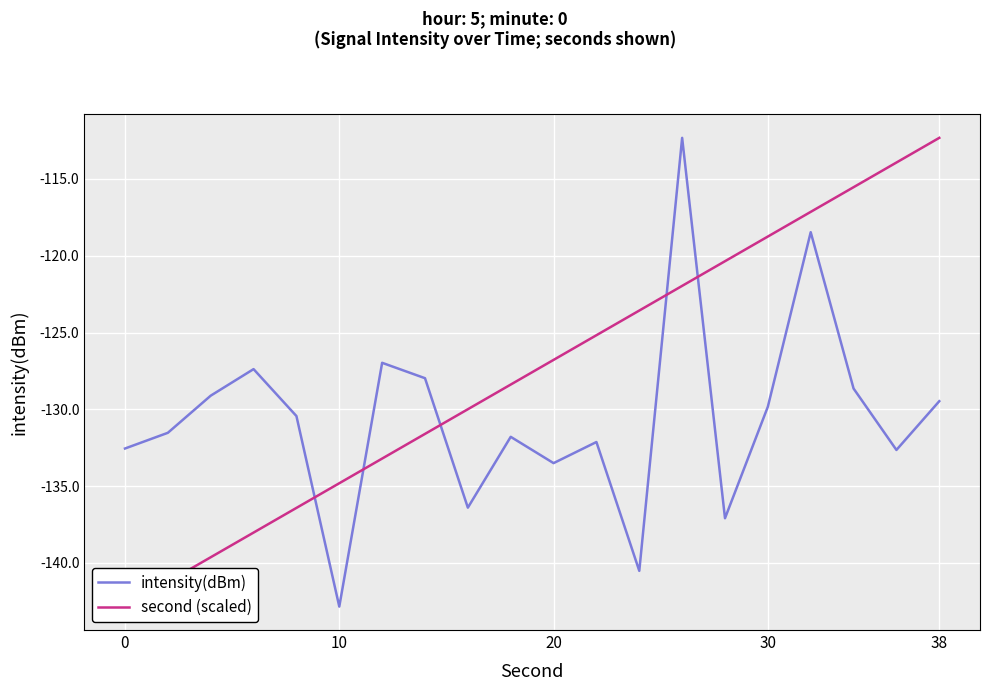

What is the difference between the maximum and minimum values in the second (scaled) series?

30.5